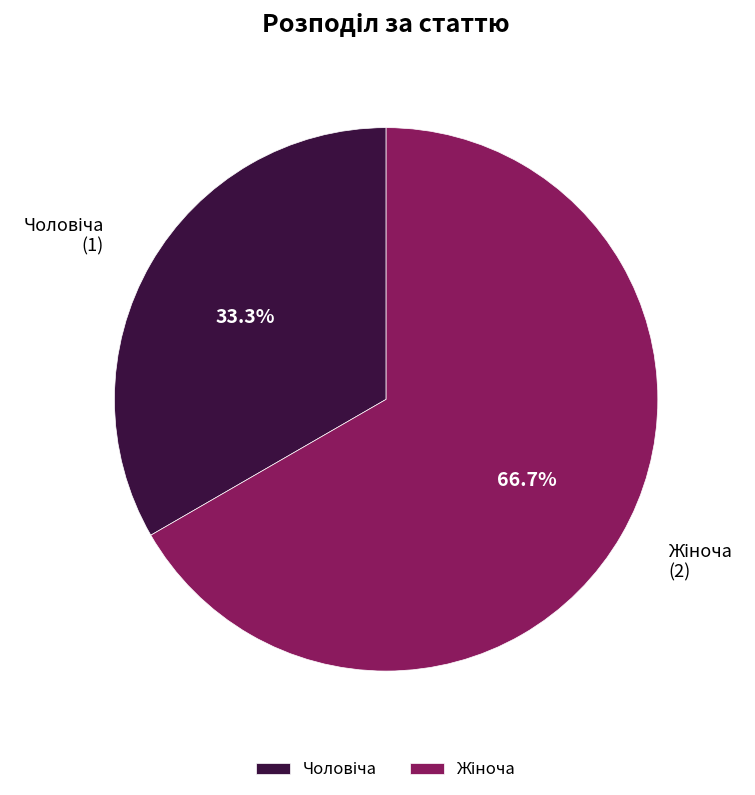

Is there a majority slice in this chart?

Yes